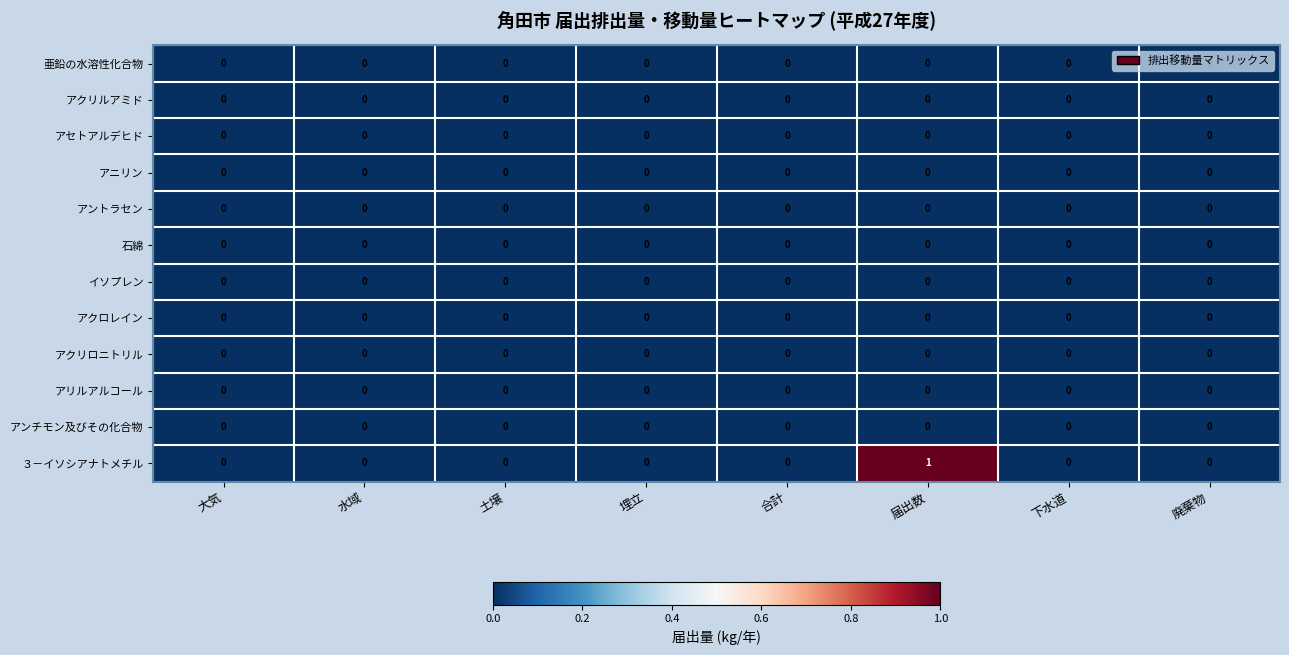

At which category does the chart reach its peak across all series?

届出数